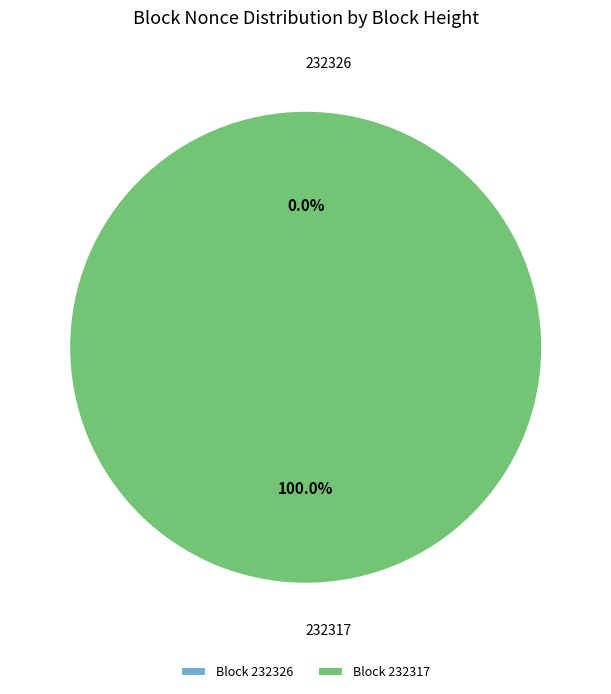

Count the number of slices in the pie.

2